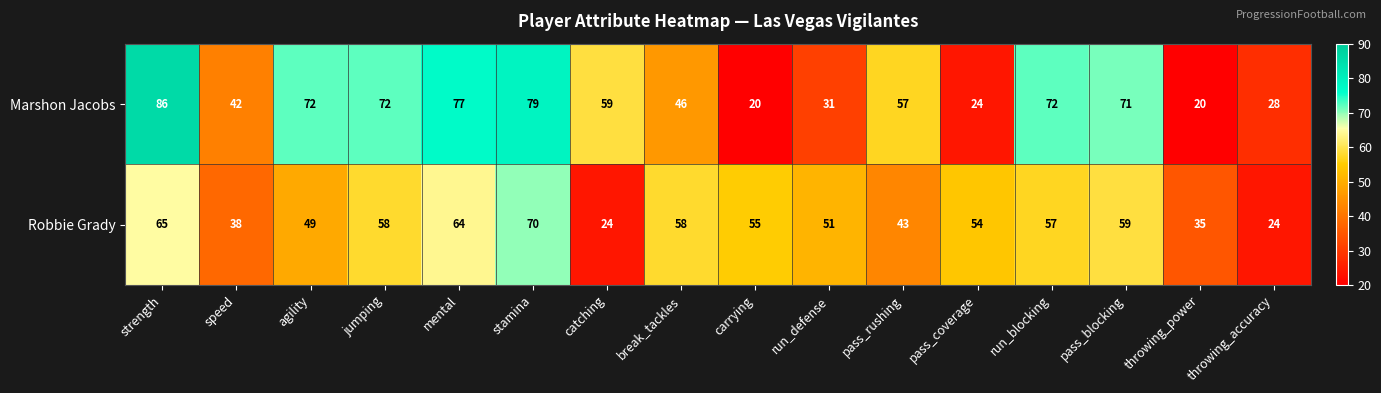

At which category is the sum across all series the highest?

strength